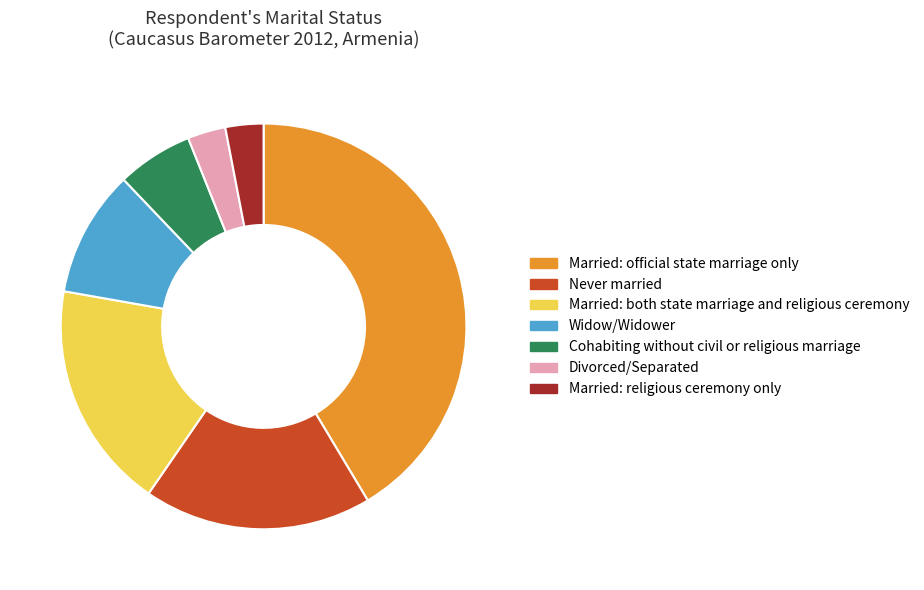

True or false: Married: official state marriage only accounts for 31% of the total.

False